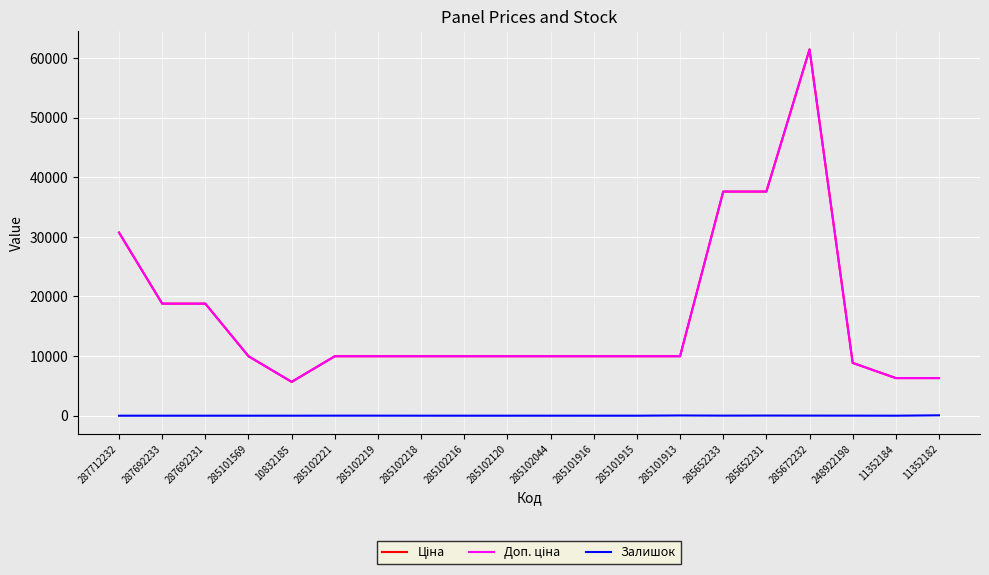

What is the highest value of the Ціна series?

61434.3